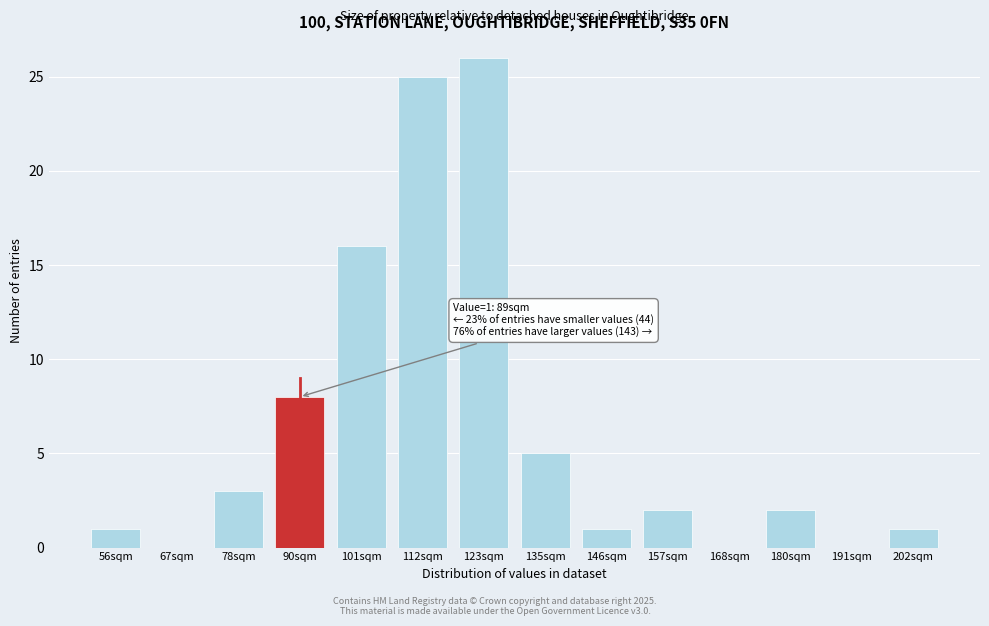

Reading right to left, what are all the values shown in this chart?

202sqm=1	191sqm=0	180sqm=2	168sqm=0	157sqm=2	146sqm=1	135sqm=5	123sqm=26	112sqm=25	101sqm=16	90sqm=8	78sqm=3	67sqm=0	56sqm=1